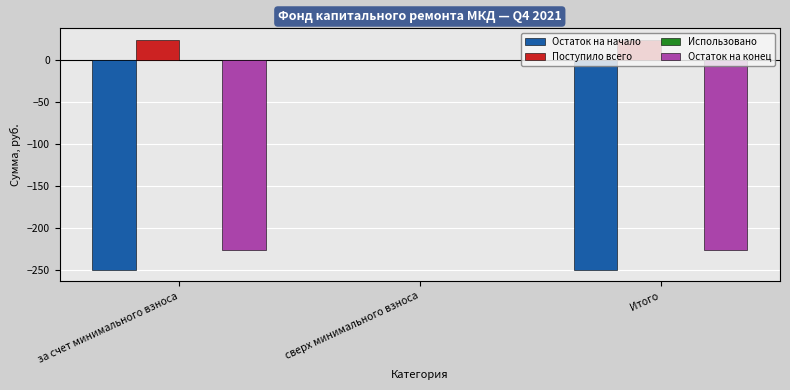

Between за счет минимального взноса and сверх минимального взноса, which series saw the biggest shift?

Остаток на начало